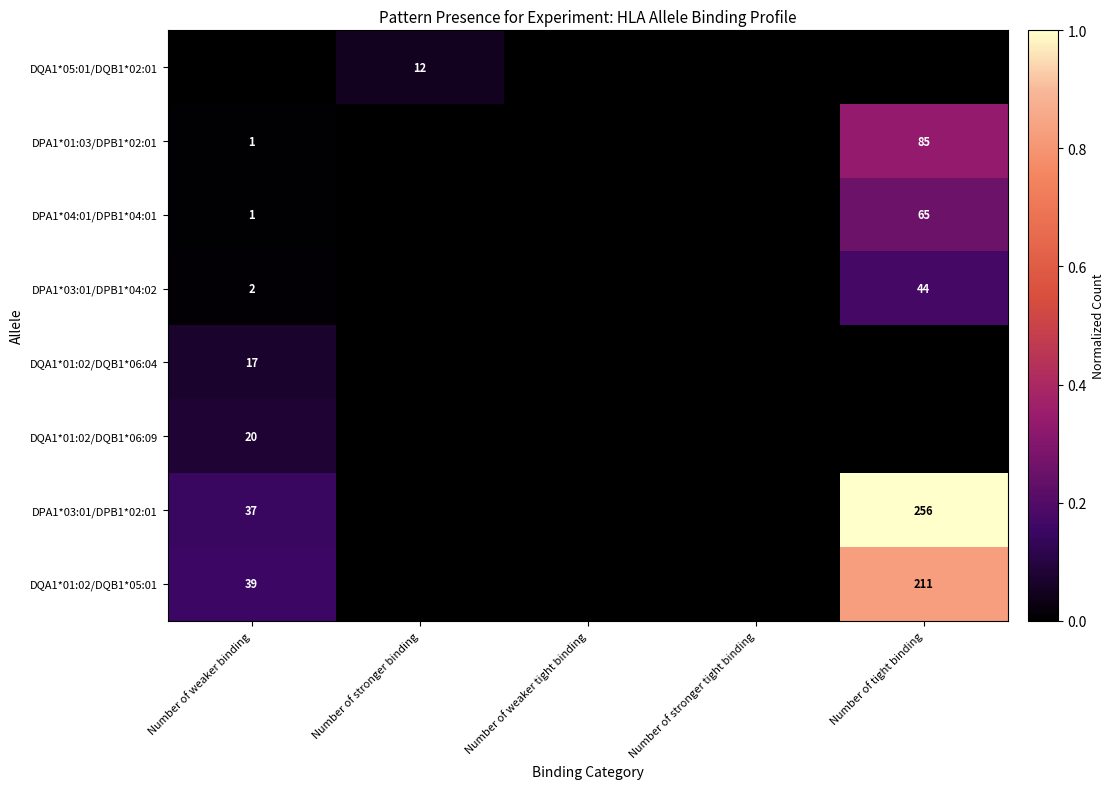

True or false: DQA1*05:01/DQB1*02:01 has a value of 5 at Number of stronger binding.

False